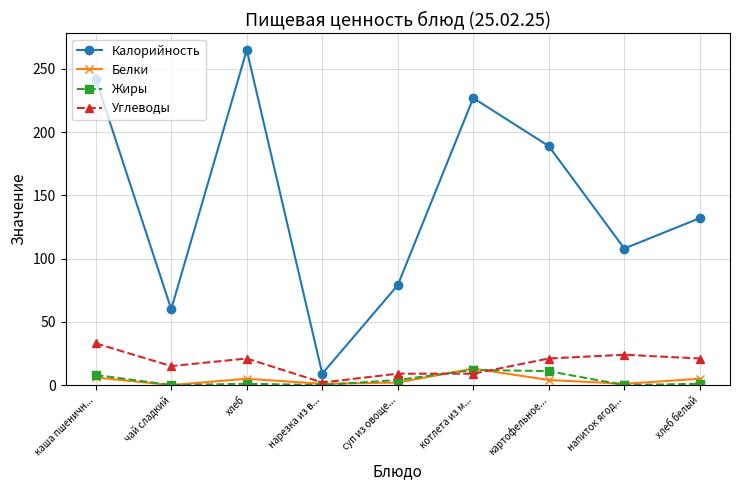

True or false: Калорийность and Белки cross at least once.

False